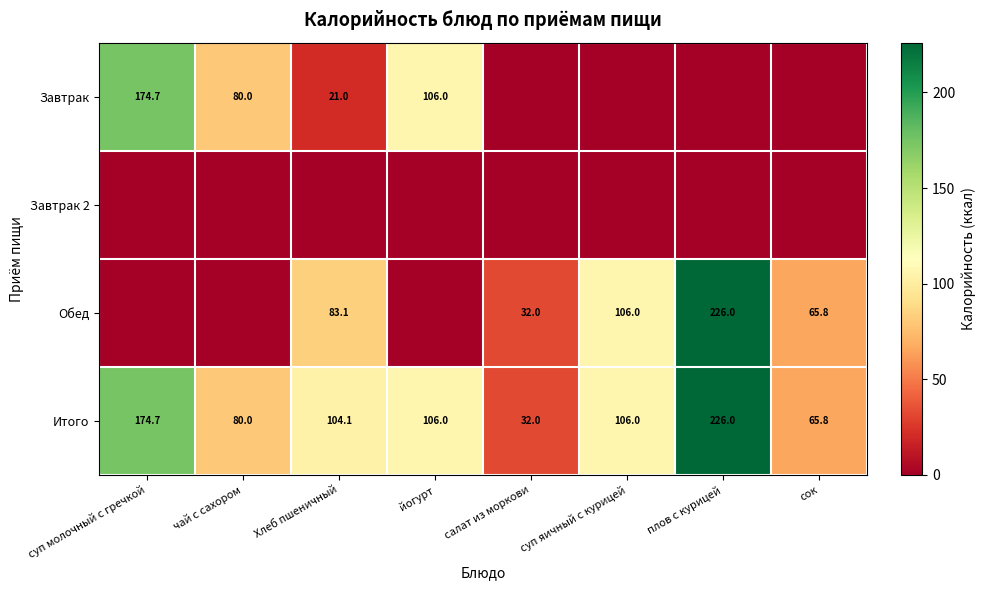

What is the difference between the highest and lowest values at суп яичный с курицей?

106.0